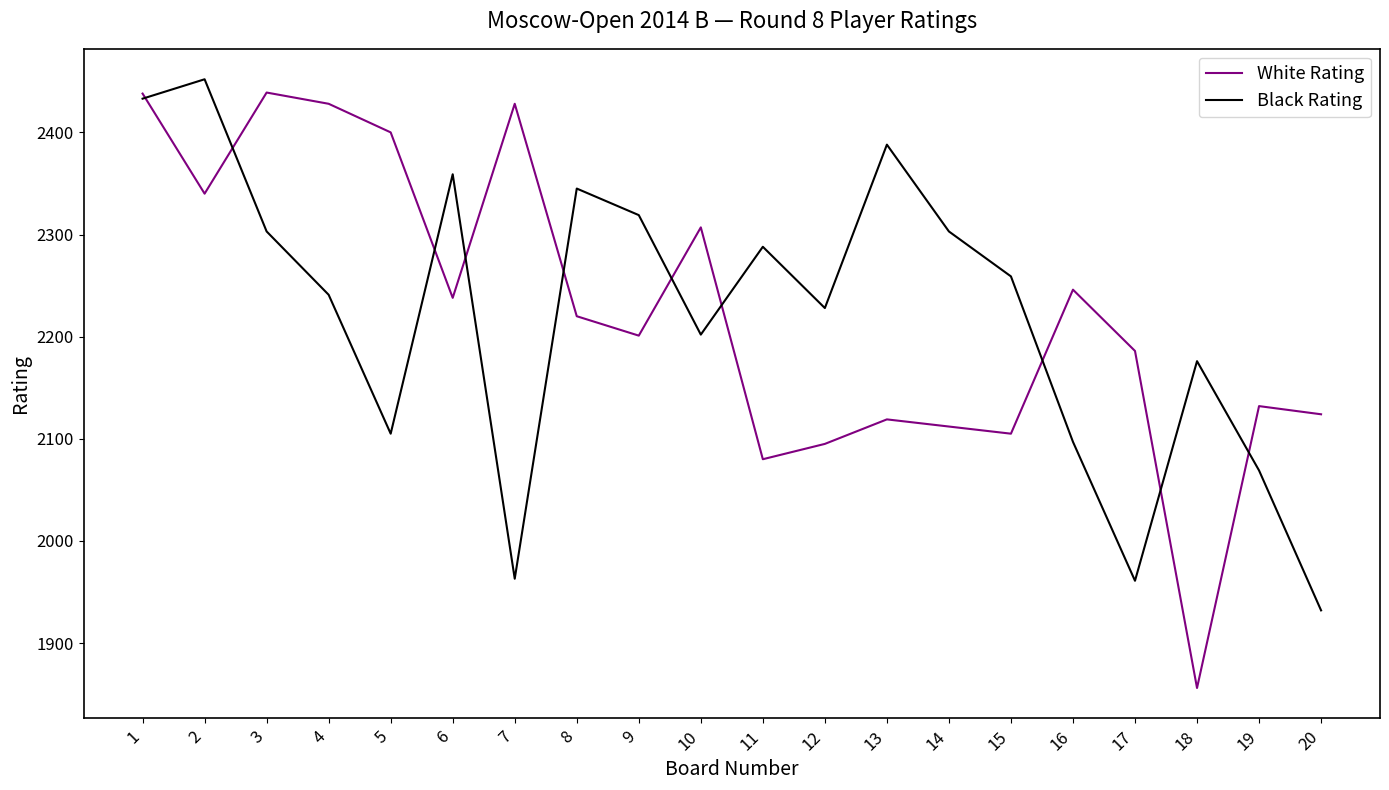

What are all the series names shown in the legend?

White Rating, Black Rating